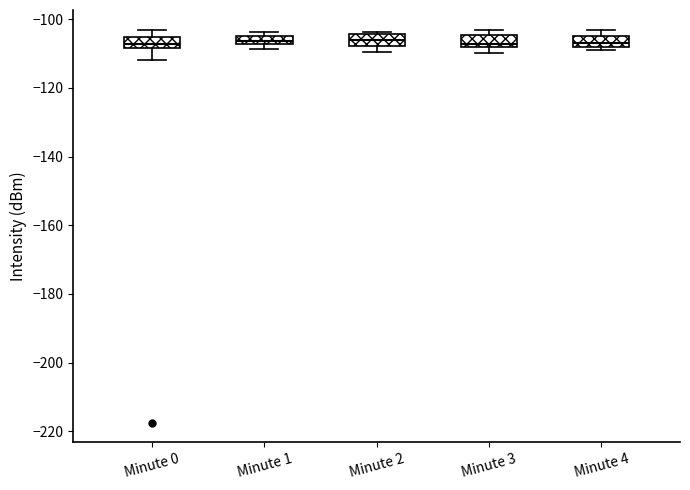

Where is the lower edge of the box for Minute 3 on the y-axis? The values are not printed on the chart, so give them approximately, as read against the axis.

-108